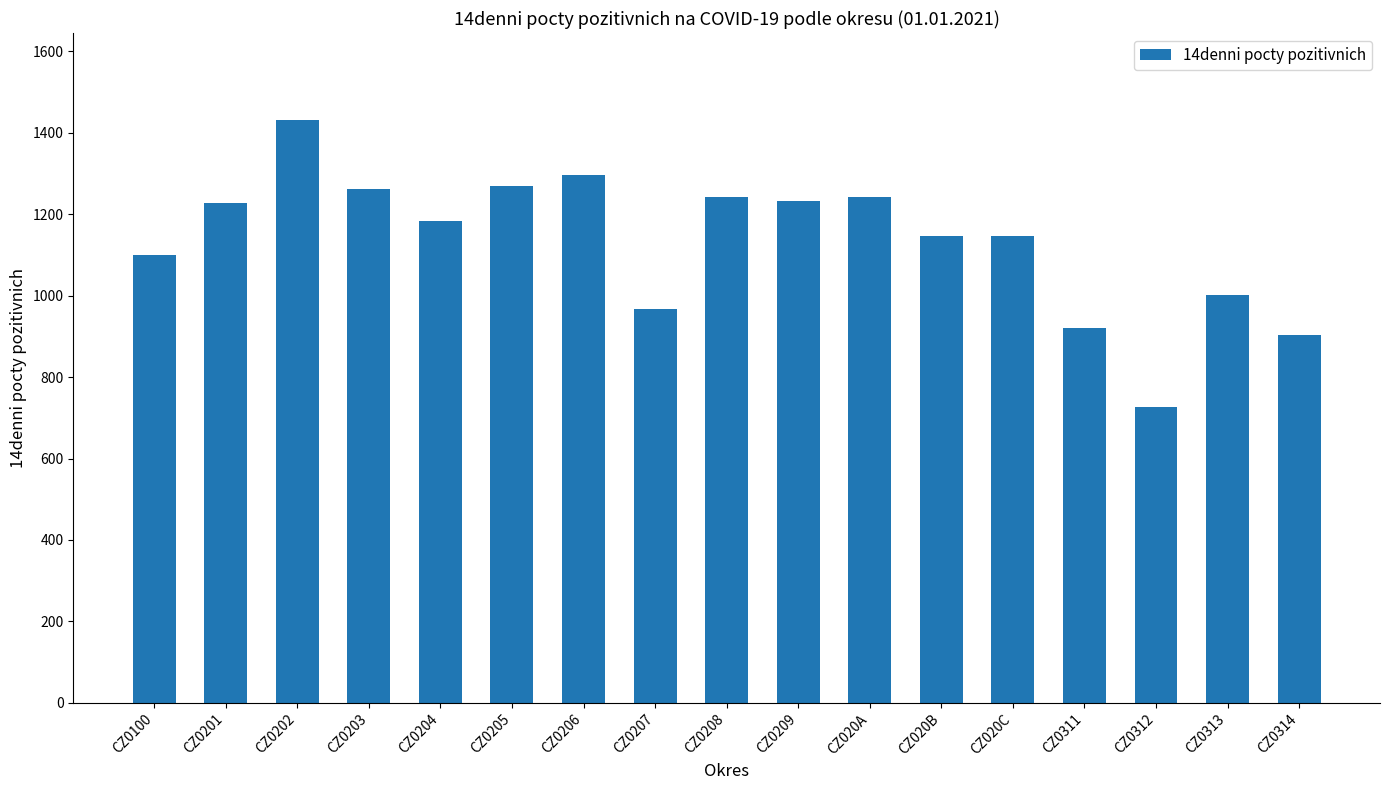

True or false: the data shows 719.2 at CZ020B.

False